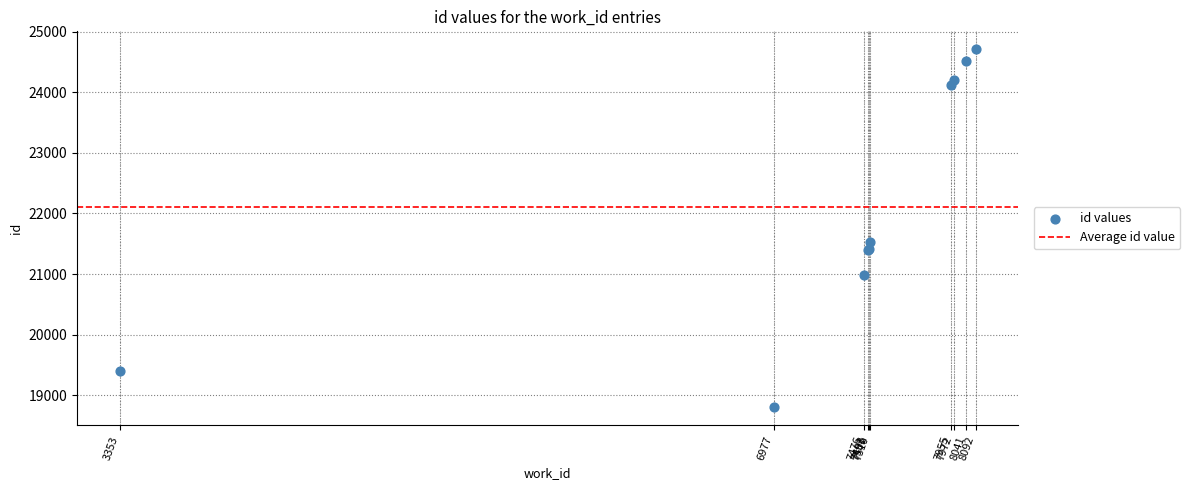

What Y value in the scatter plot is closest to 21756?

21531